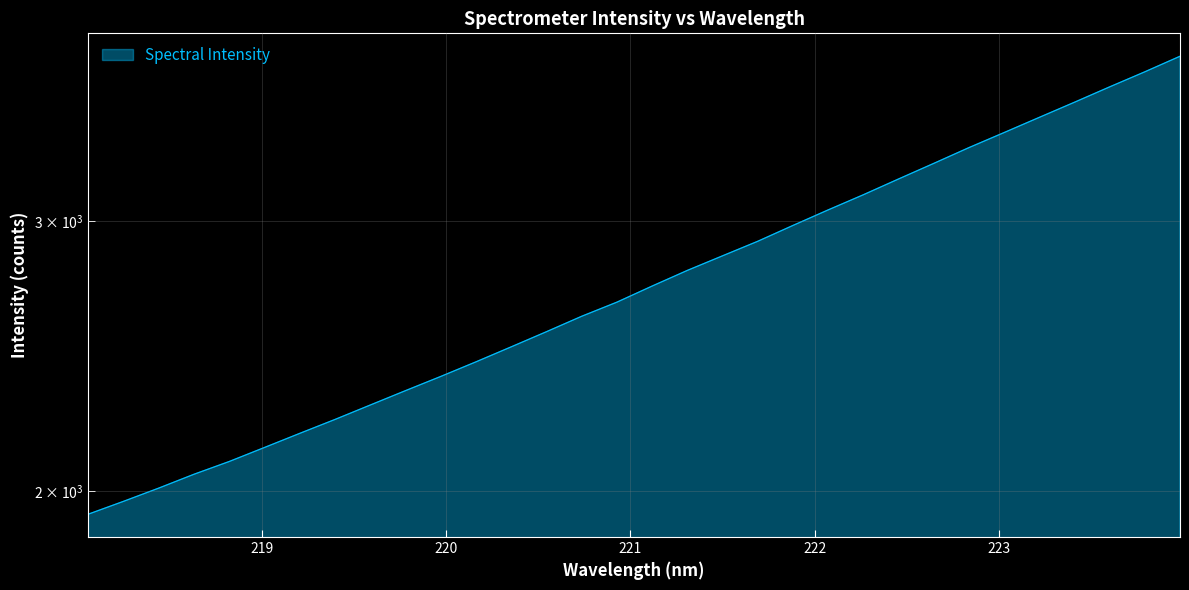

Is it true that the value at 219.7801 is 1166.5?

False